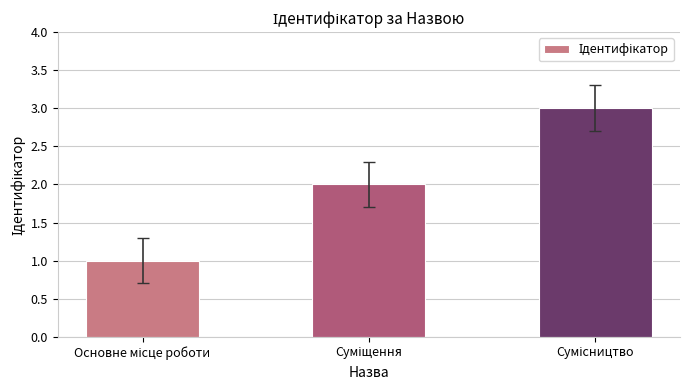

What is the greatest value displayed?

3